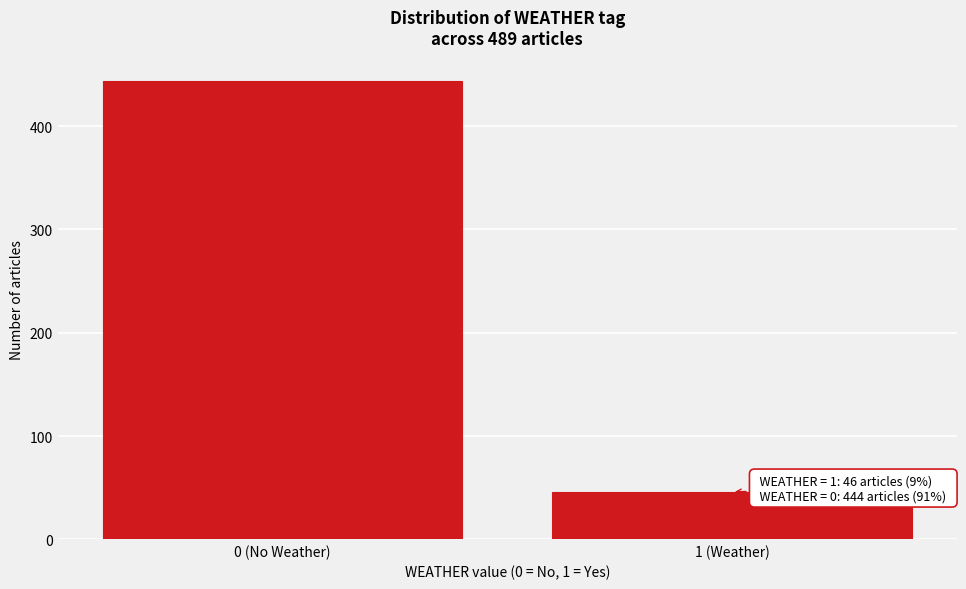

Reading left to right, list all the values displayed in this chart.

444	46